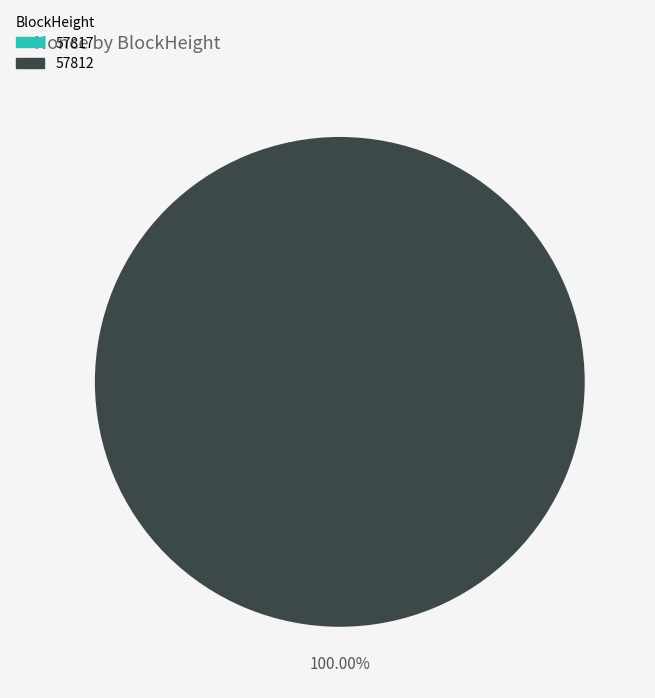

To the nearest percent, what percentage of the pie is 57812?

100%